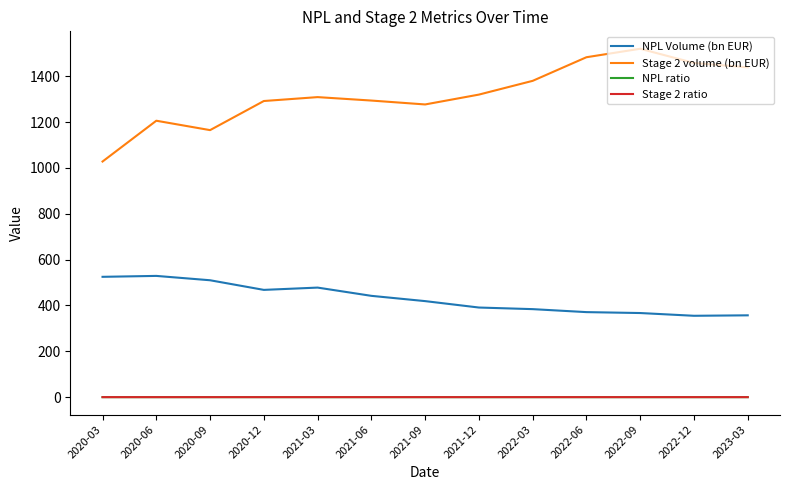

How many values in the NPL Volume (bn EUR) series are below 419?

6